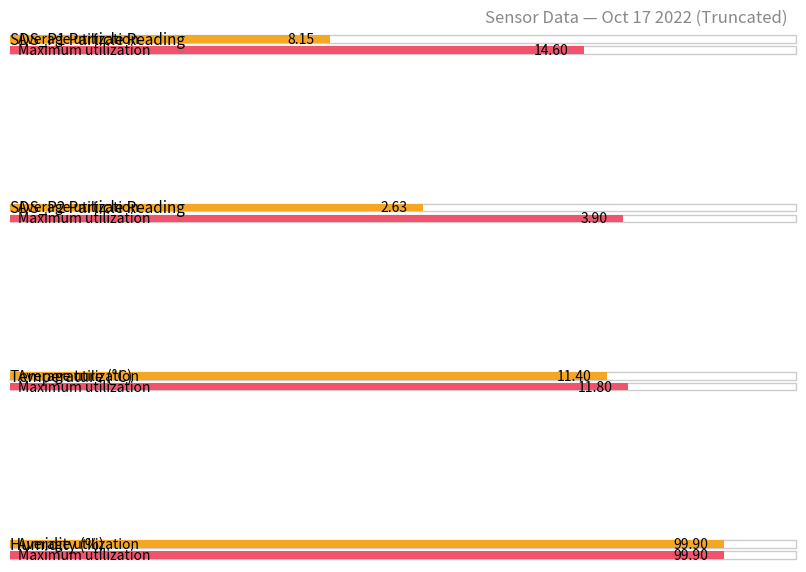

What are all the series names shown in the legend?

Average utilization, Maximum utilization